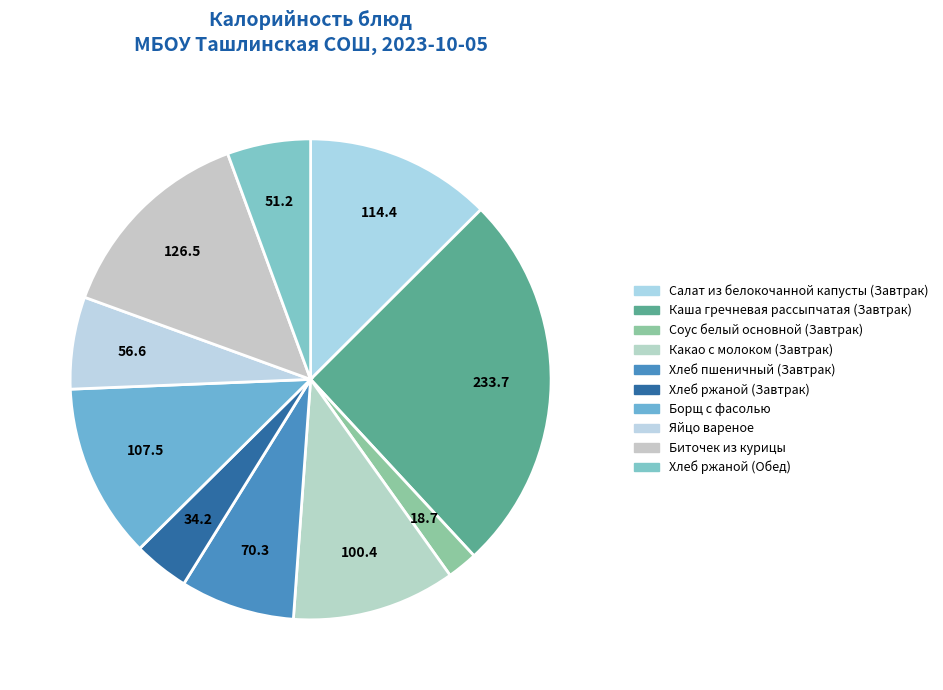

How many segments does this pie chart have?

10